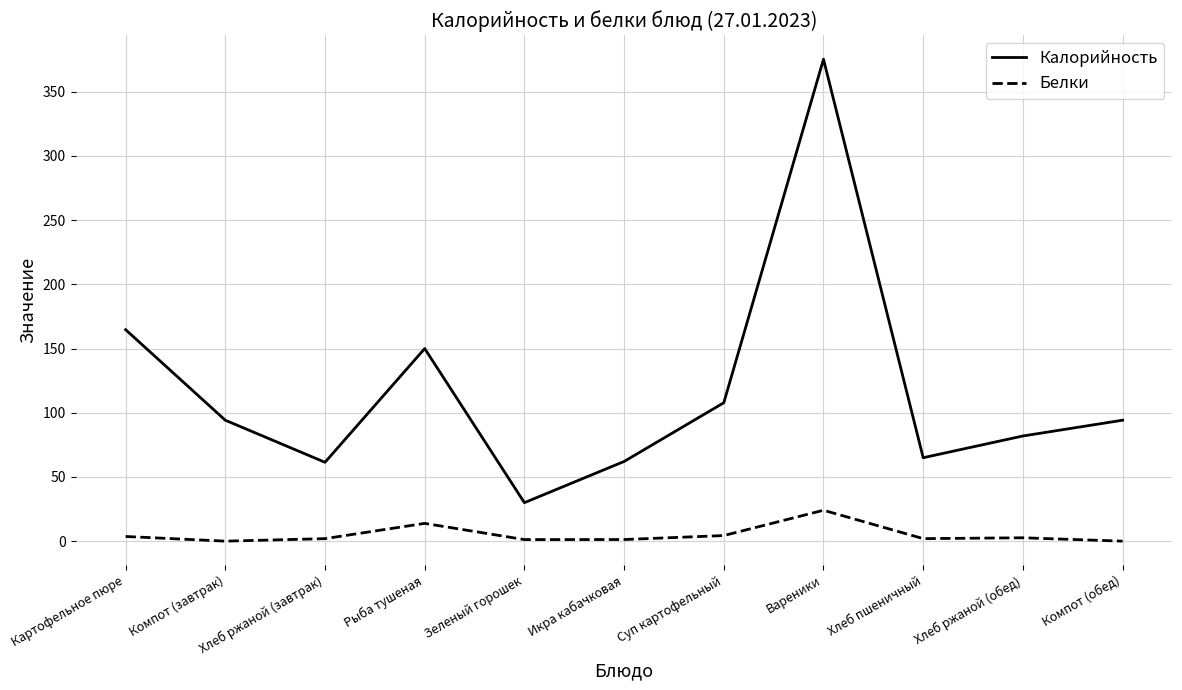

Is it true that Белки equals 2.7 at Хлеб ржаной (обед)?

True